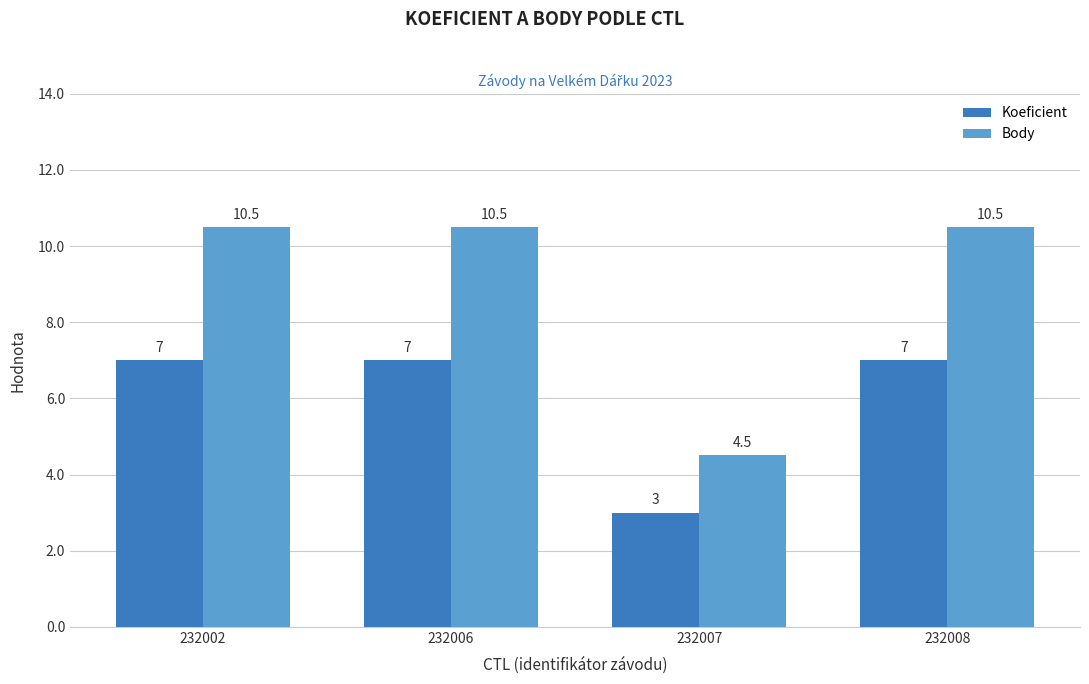

The value of Body at 232002 is 10.5. True or false?

True